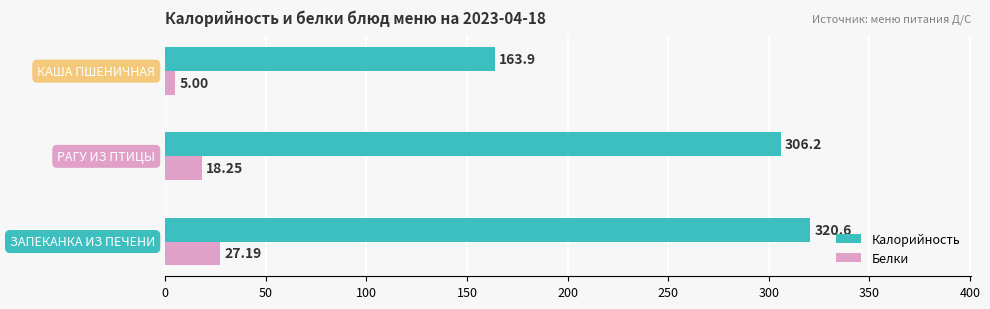

Which series has the widest spread of values?

Калорийность